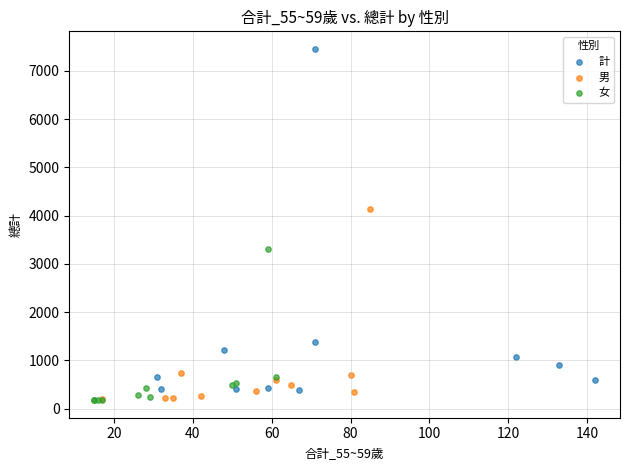

Which series has the widest spread of Y values?

計